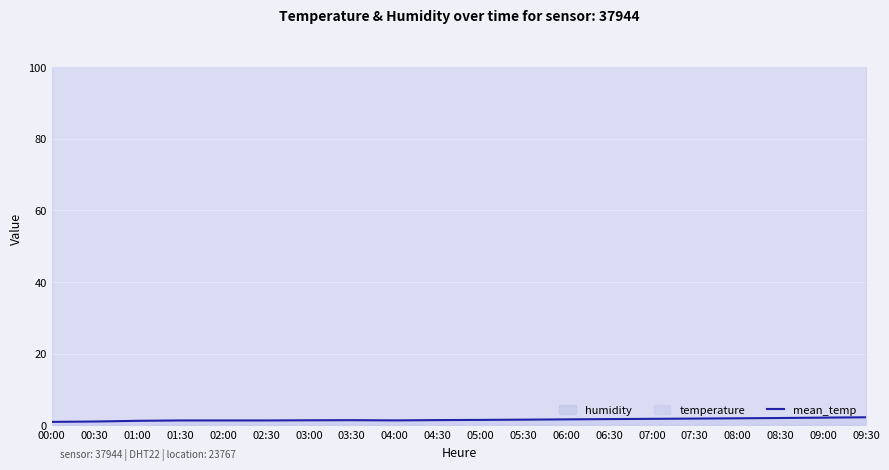

True or false: the data shows 1.4 at 02:30.

True